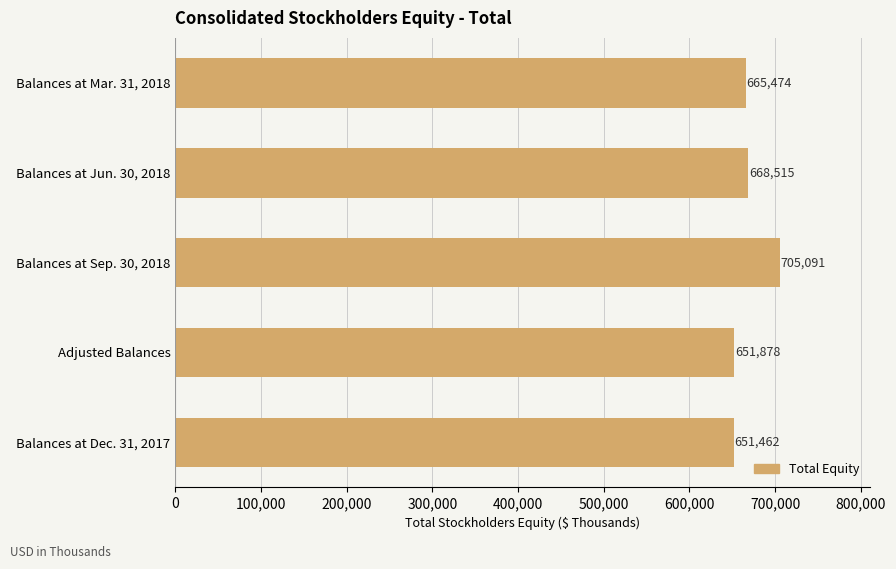

Approximately how many times larger is the value at Adjusted Balances compared to Balances at Sep. 30, 2018?

0.9